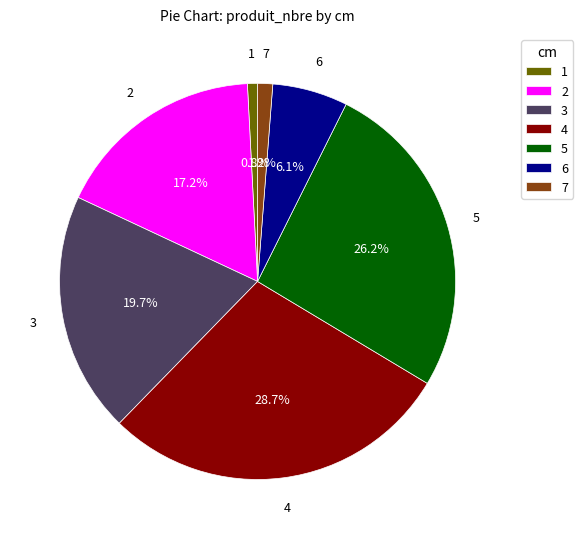

The 6 slice represents 13% of the pie. True or false?

False